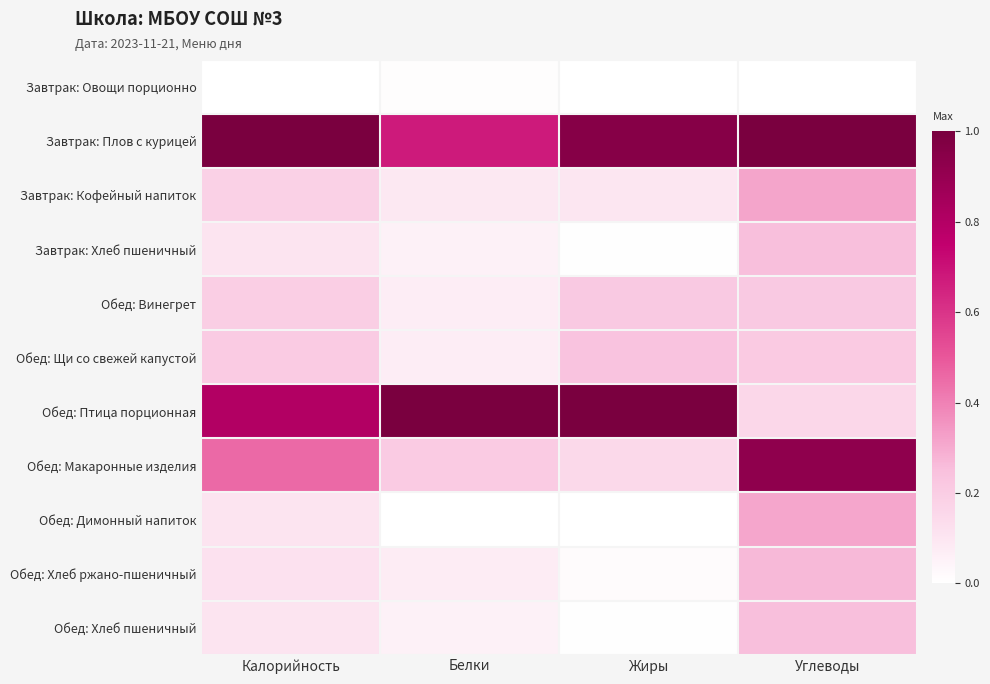

Between Белки and Калорийность, which is larger?

Белки